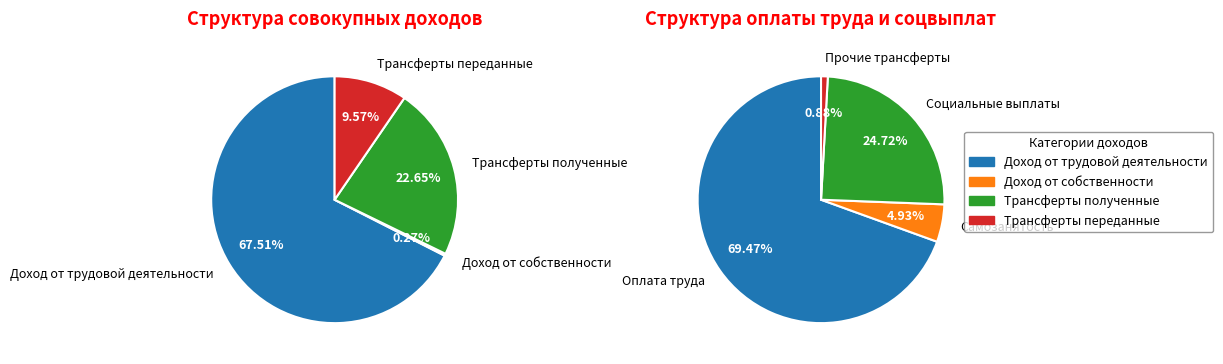

Does Доход от трудовой деятельности represent more than half of the total?

Yes